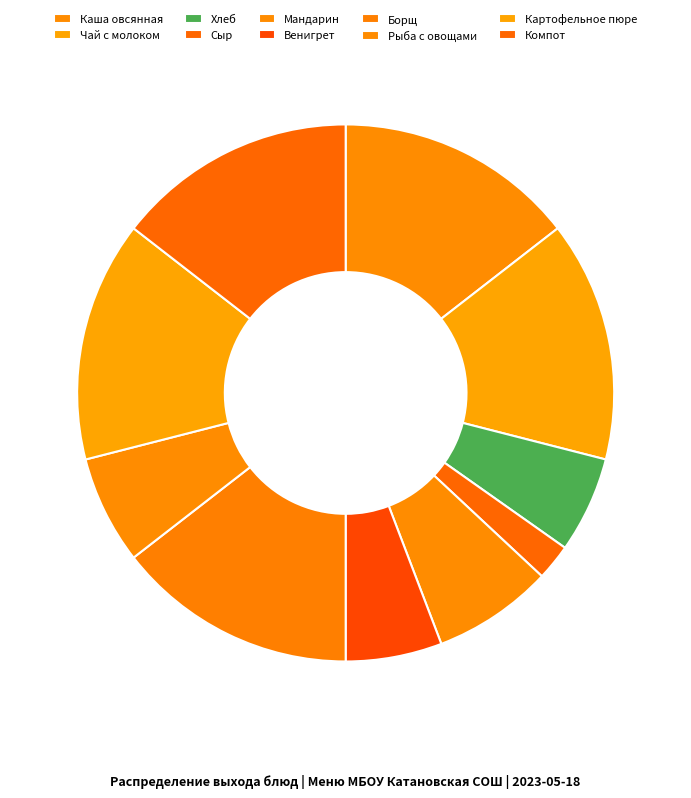

Count the number of slices in the pie.

10